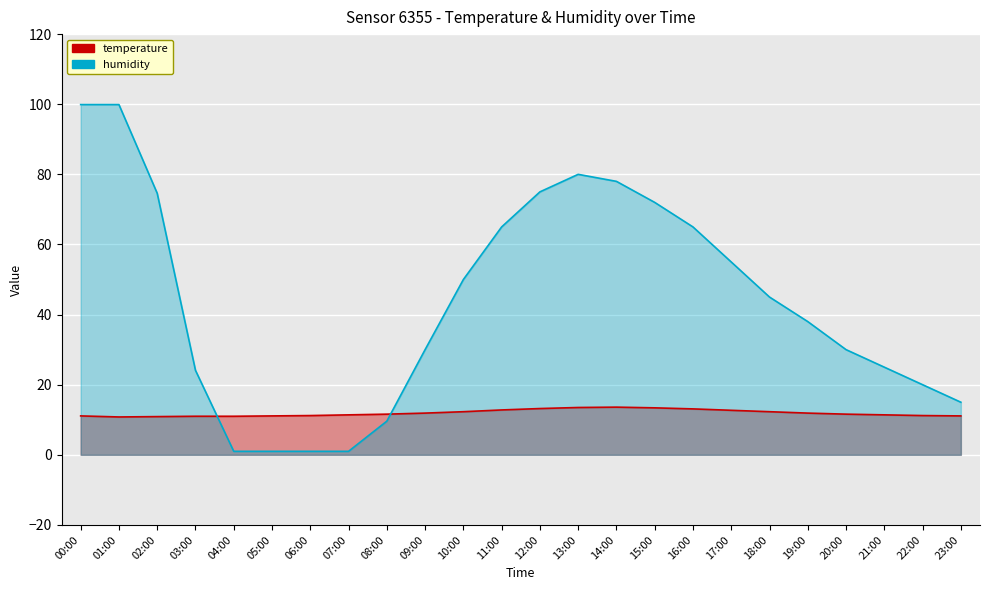

What is the label of the 13th point from the right?

11:00